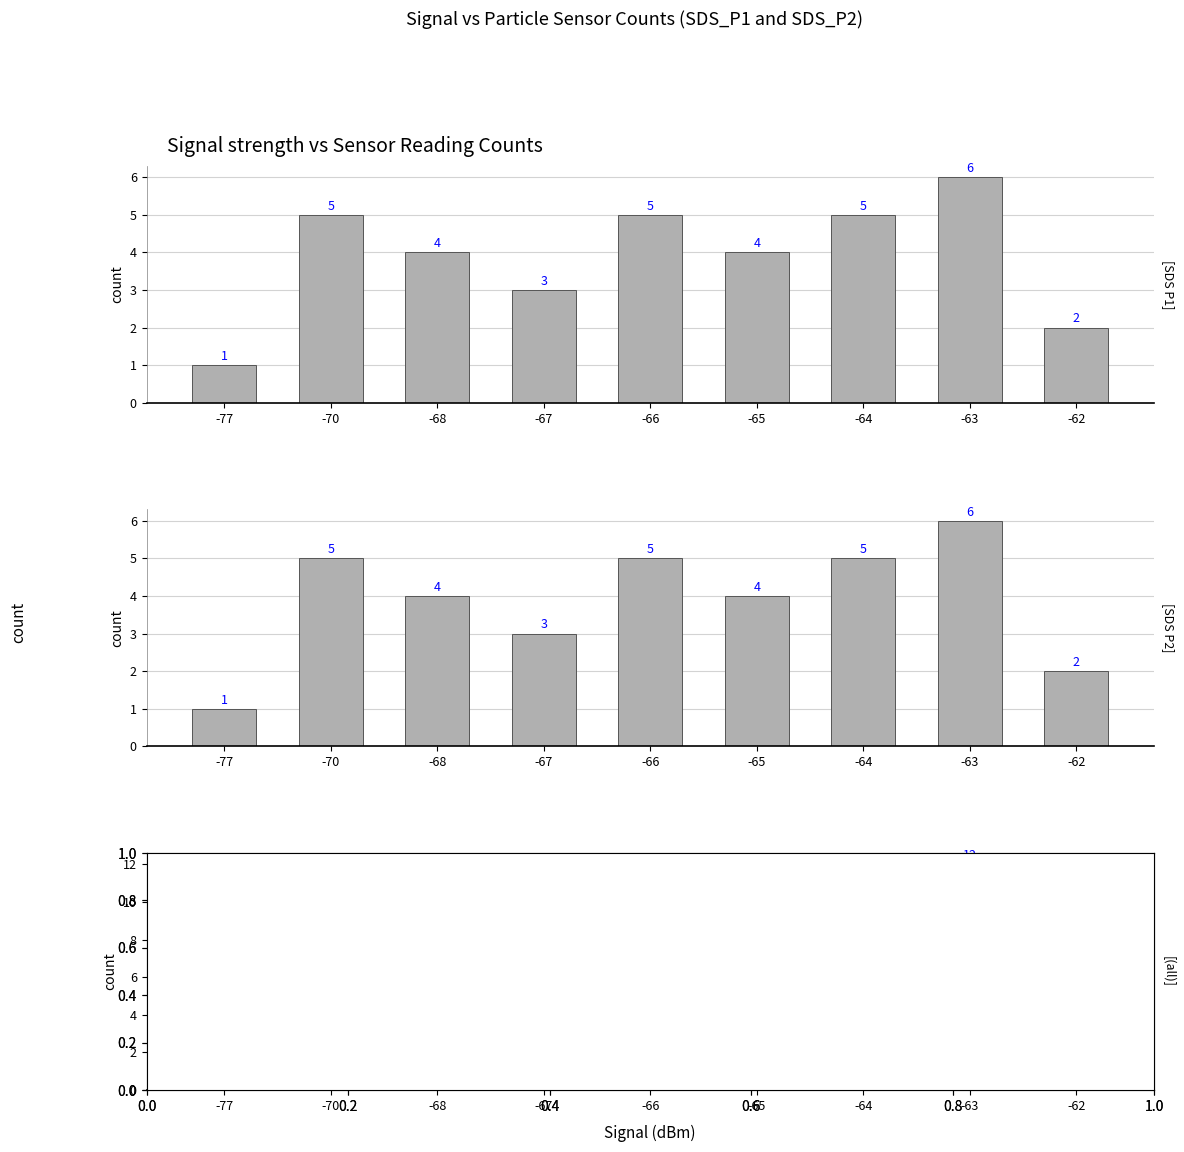

Which series changed the most between -67 and -65?

(all)